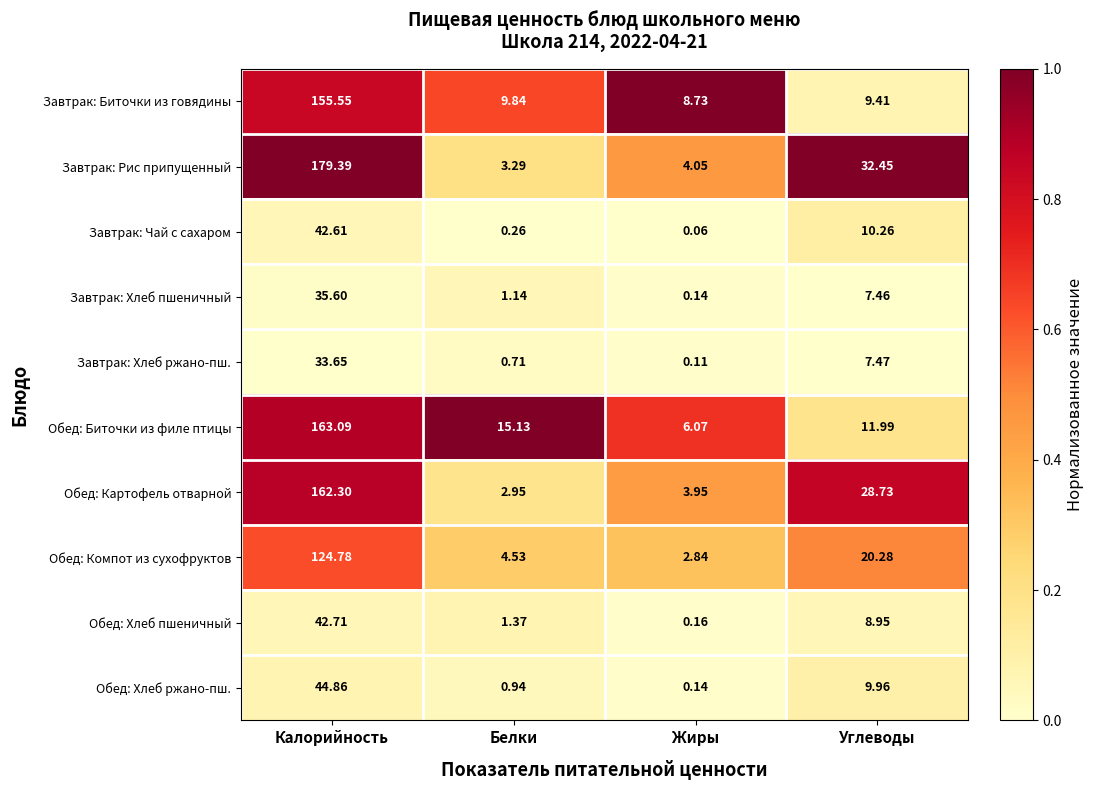

Between Жиры and Углеводы, which series saw the biggest shift?

Завтрак: Рис припущенный